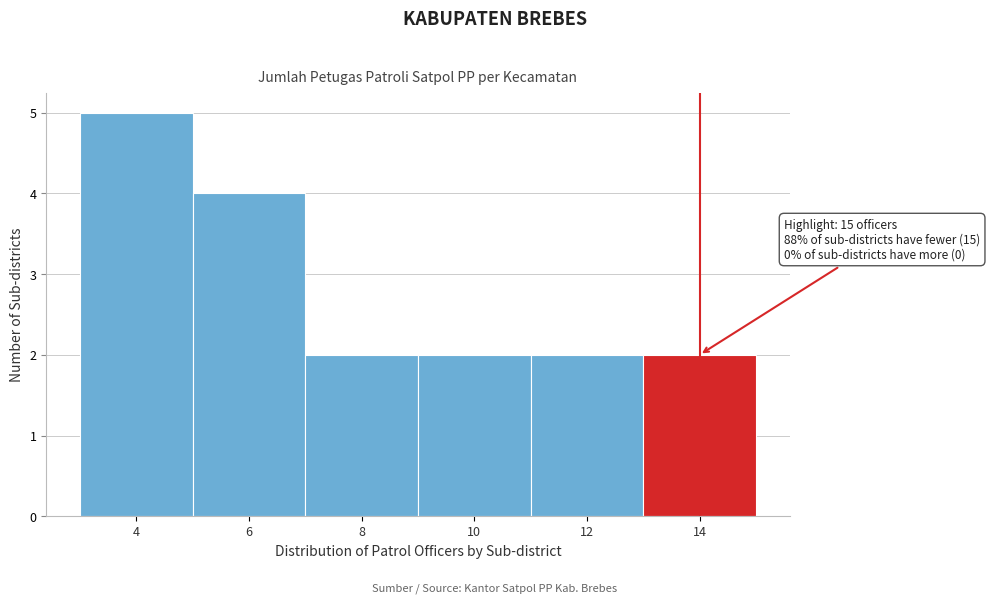

Reading left to right, what are all the values shown in this chart?

4=5	6=4	8=2	10=2	12=2	14=2